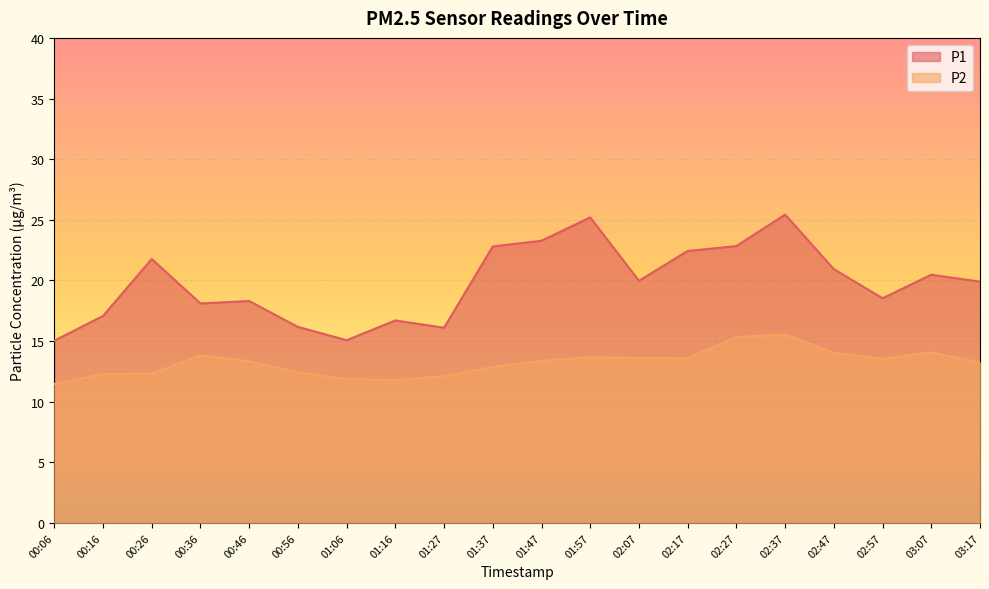

Is the value of P2 at 01:37 greater than the value of P1 at 01:06?

No